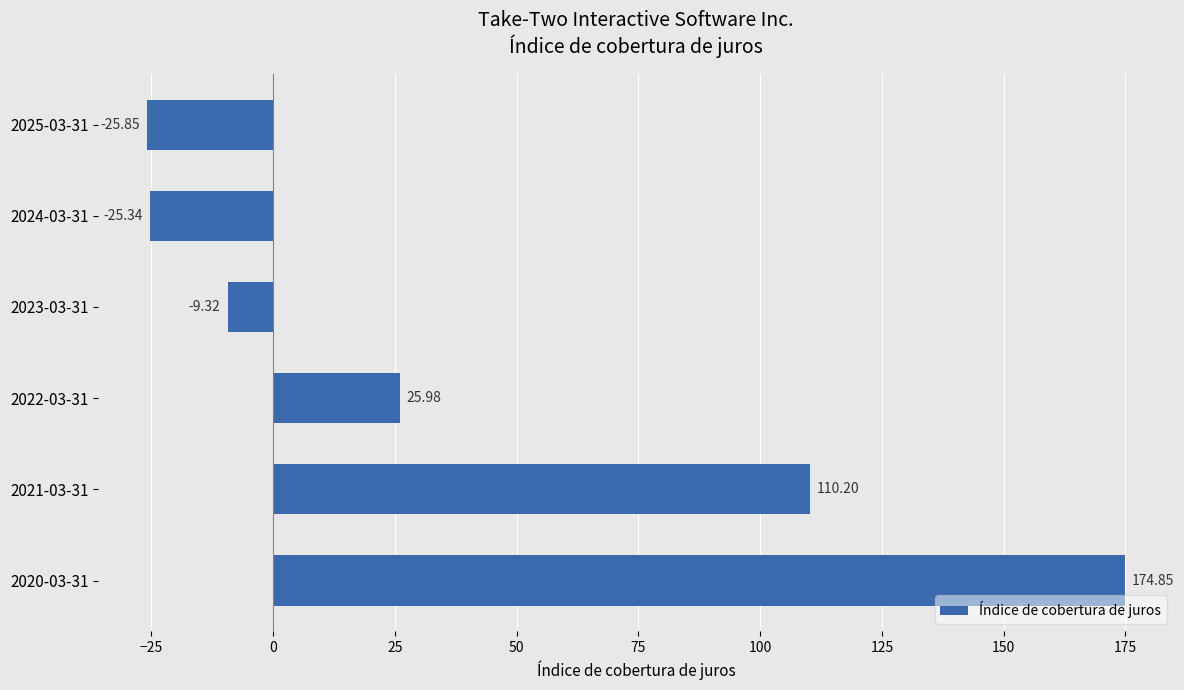

Between 2023-03-31 and 2021-03-31, which is larger?

2021-03-31